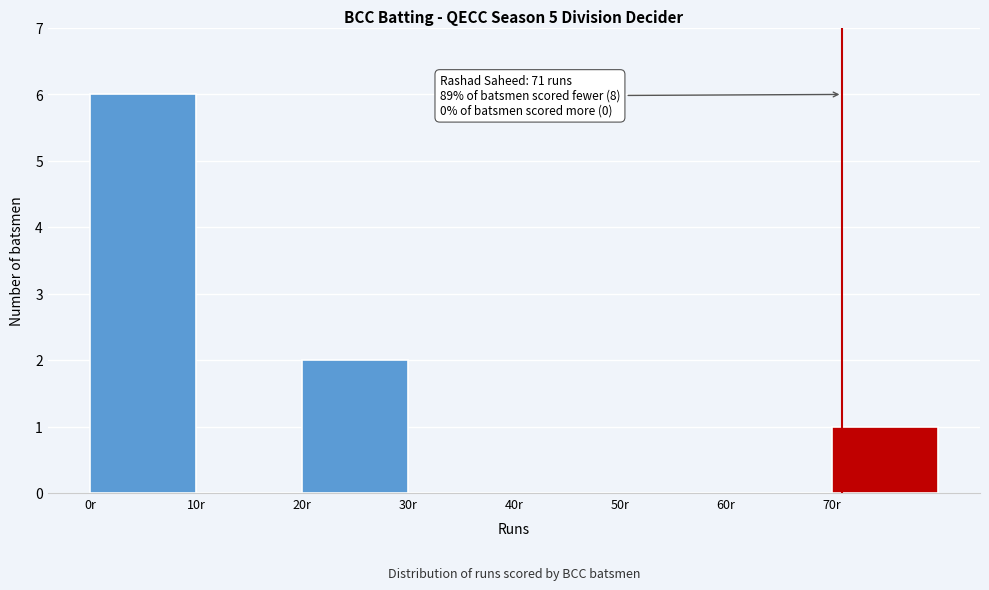

Which range on the x-axis has the tallest bar?

0 to 10